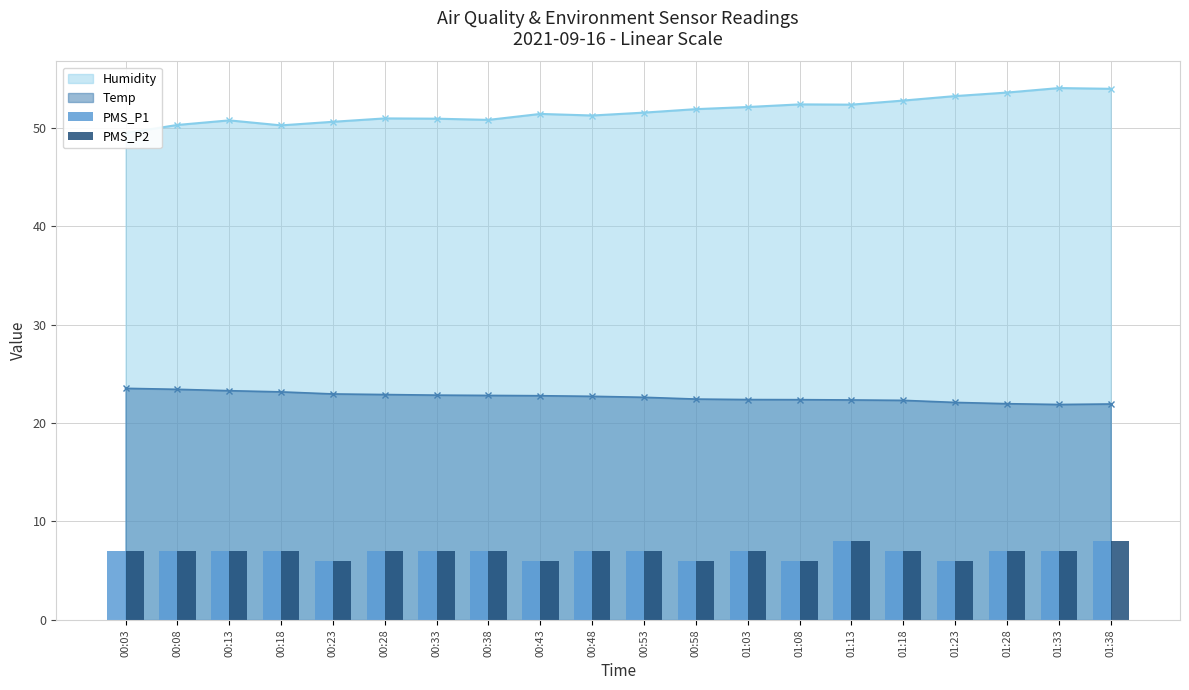

True or false: PMS_P2 has a value of 3 at 00:43.

False